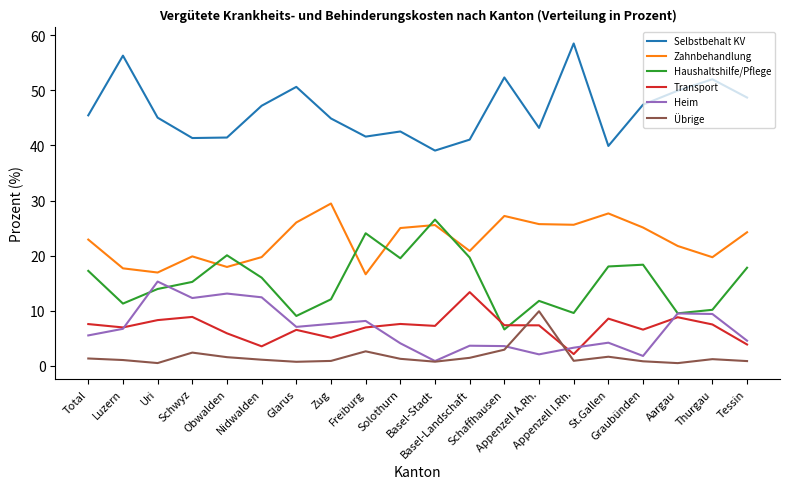

Which series has the largest total across all categories?

Selbstbehalt KV